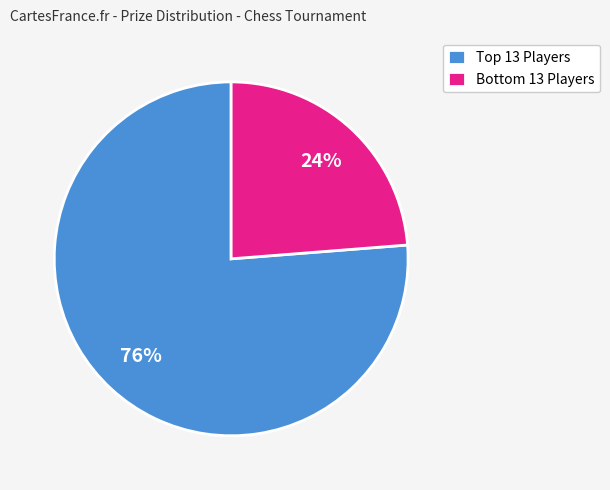

Count the number of slices in the pie.

2